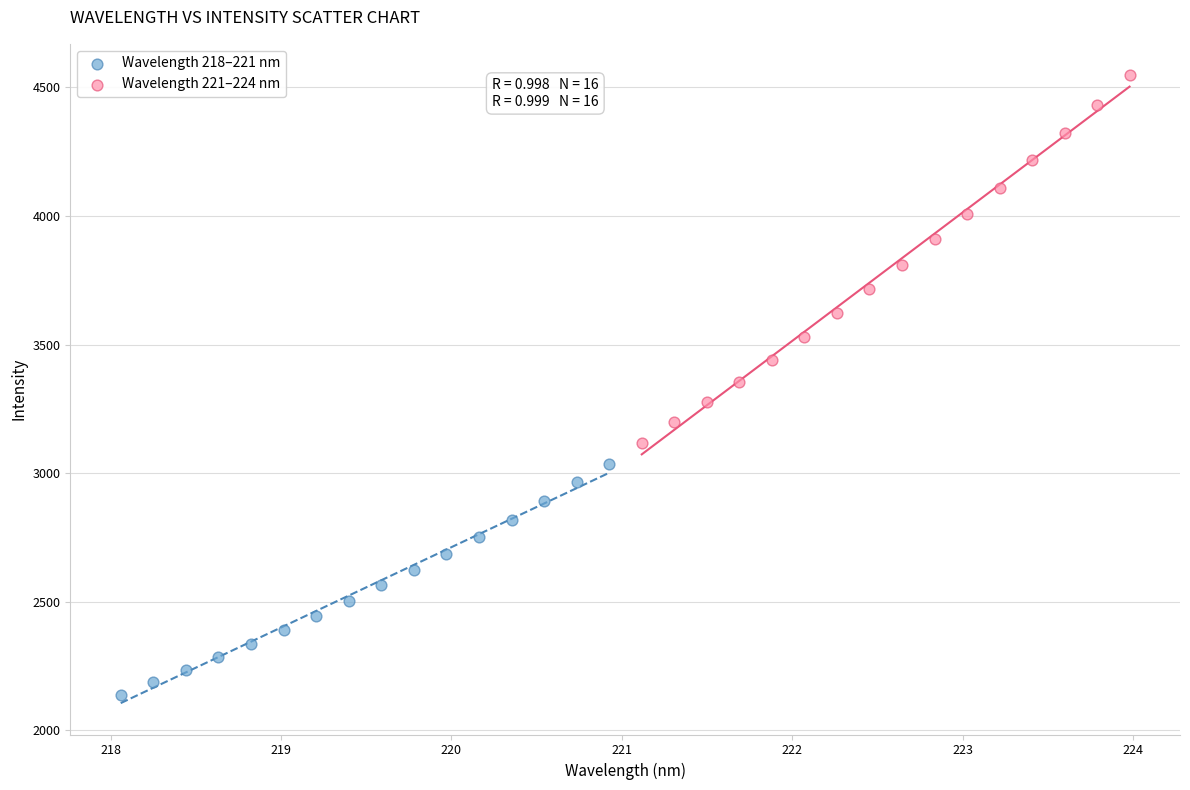

Which series has the largest Y range (max minus min)?

Wavelength 221–224 nm